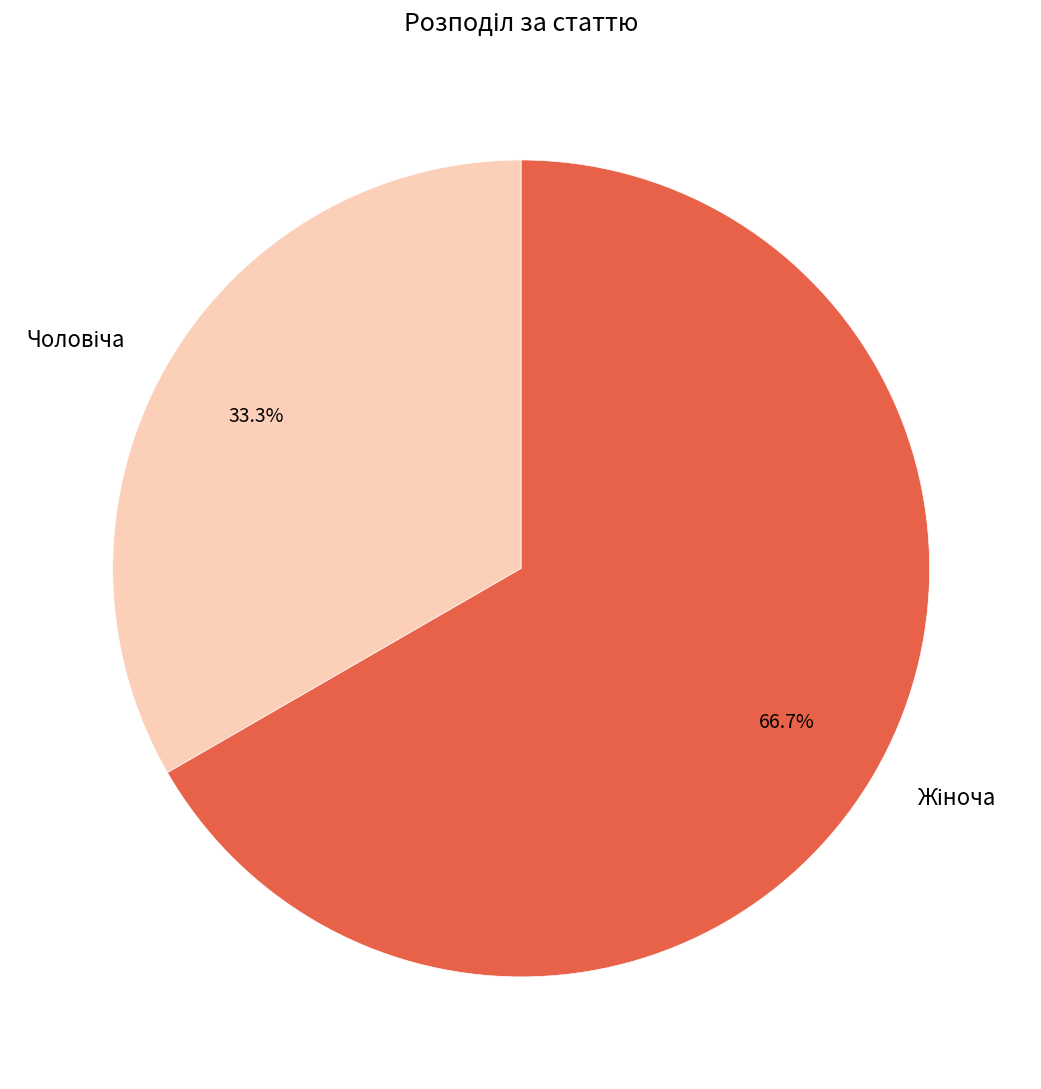

Does any single category account for the majority?

Yes